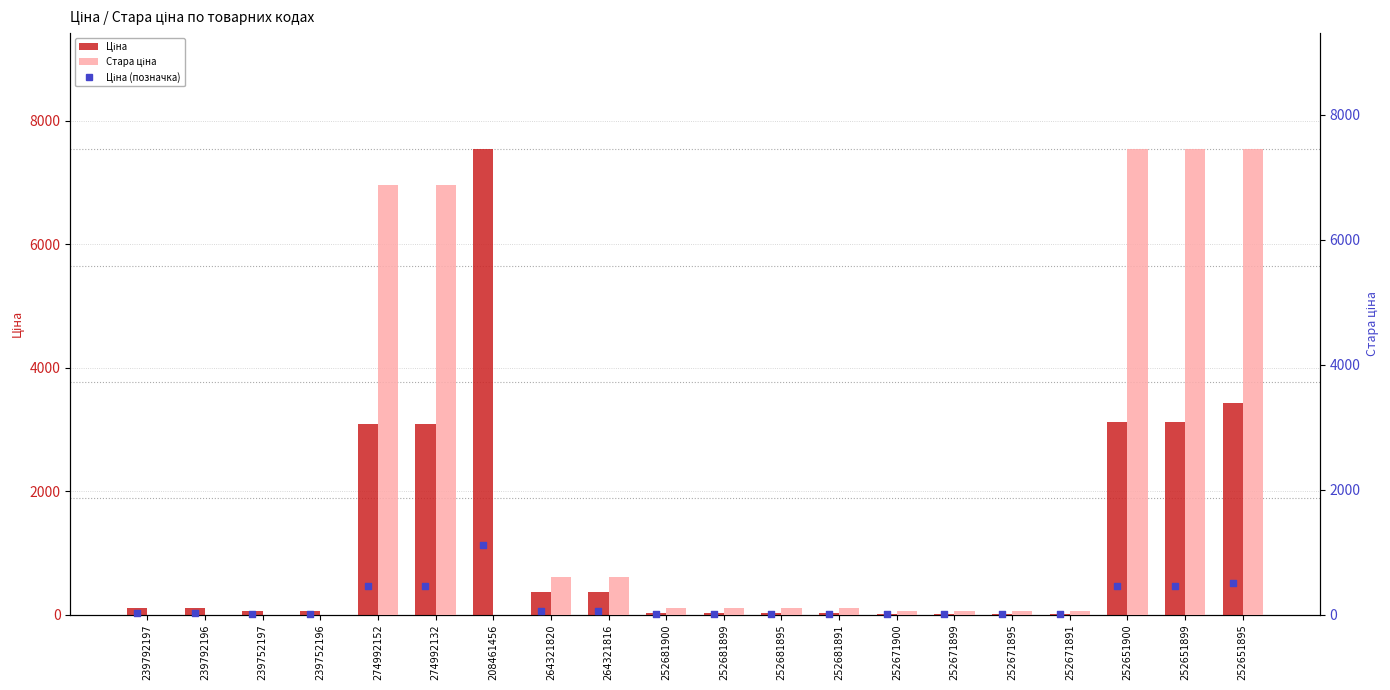

What is the total value across all series at 252681891?

143.1